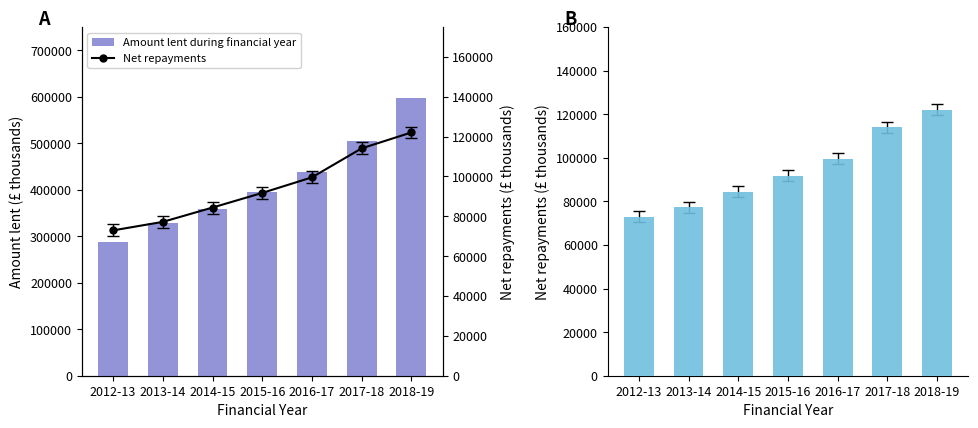

Which series has the widest spread of values?

Amount lent during financial year